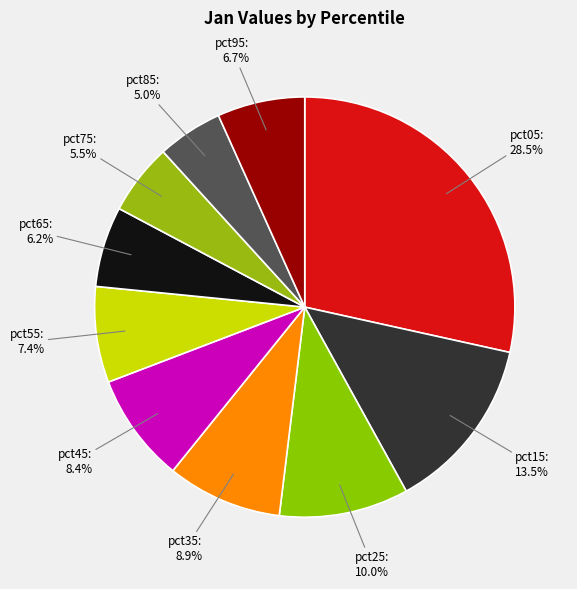

Which category has the biggest portion of the pie?

pct05